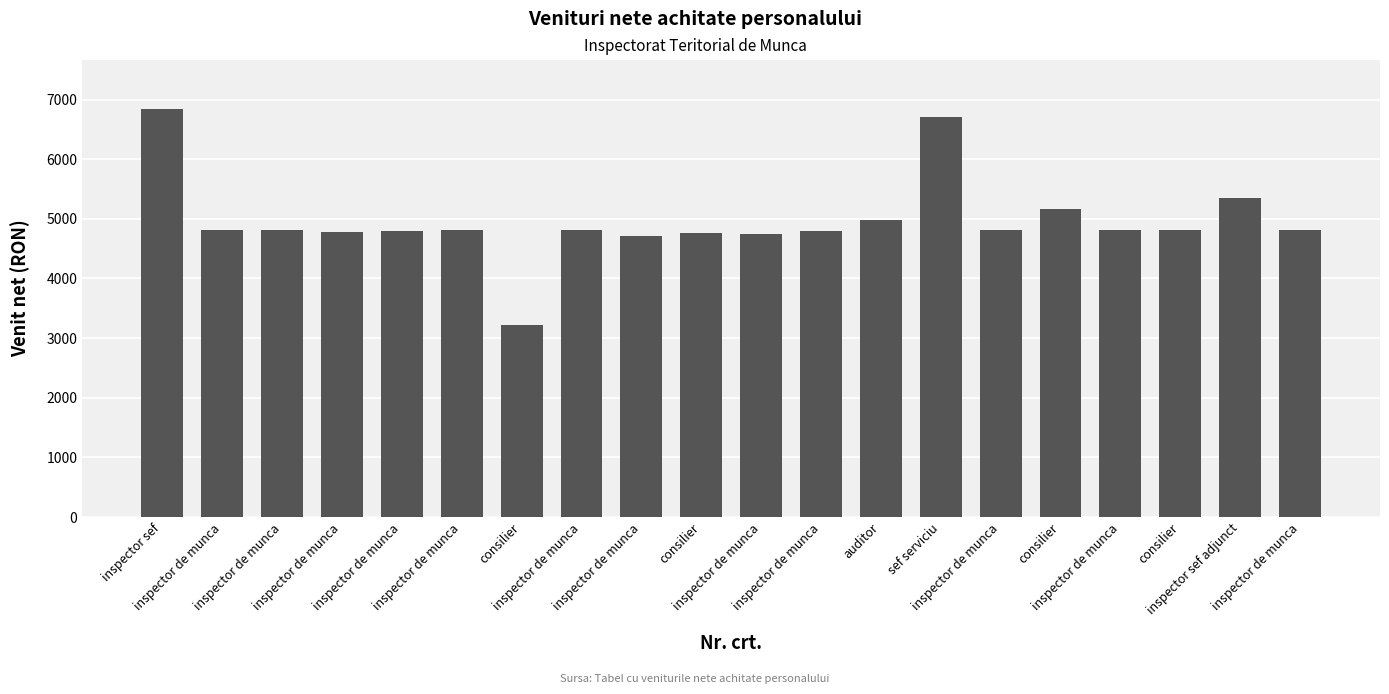

How many series are shown in this chart?

1